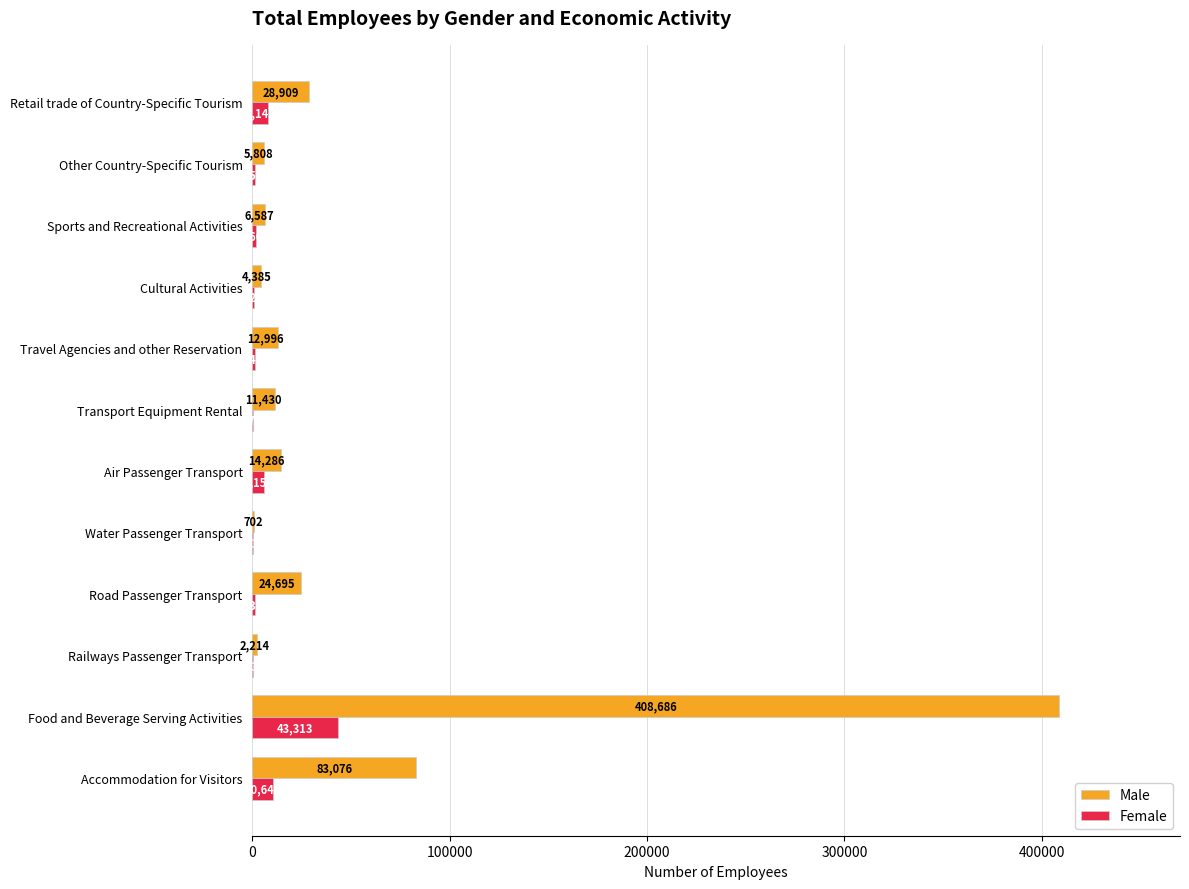

What is the sum of the Female values at Travel Agencies and other Reservation and Air Passenger Transport?

7628